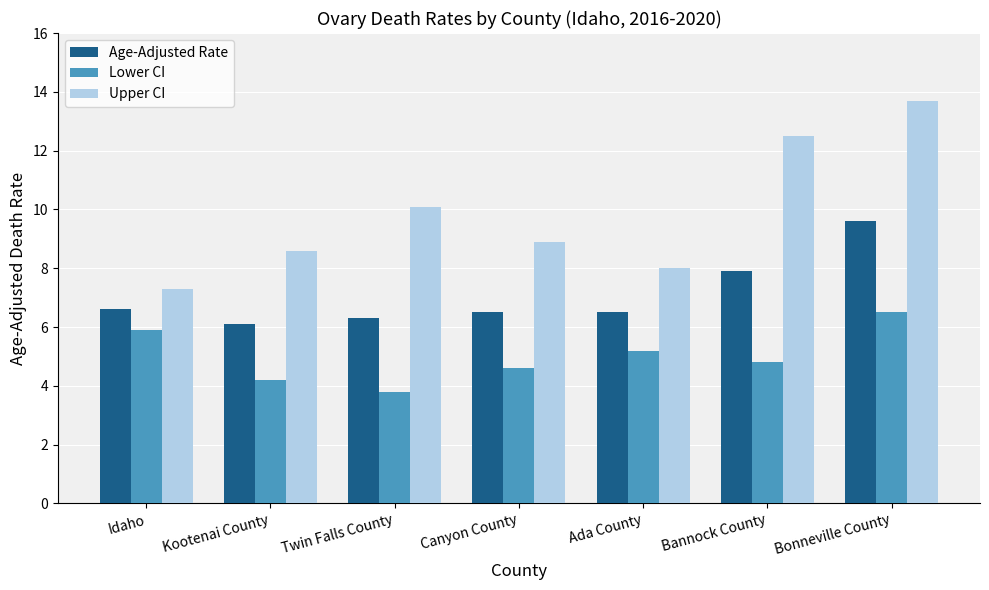

What is the difference between the maximum and minimum values in the Lower CI series?

2.7